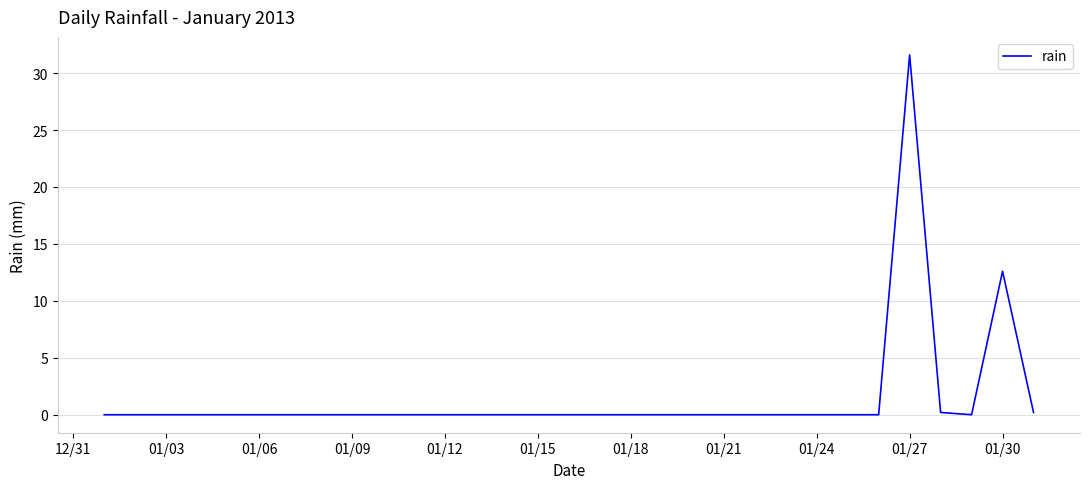

What is the maximum value shown in the chart?

31.6